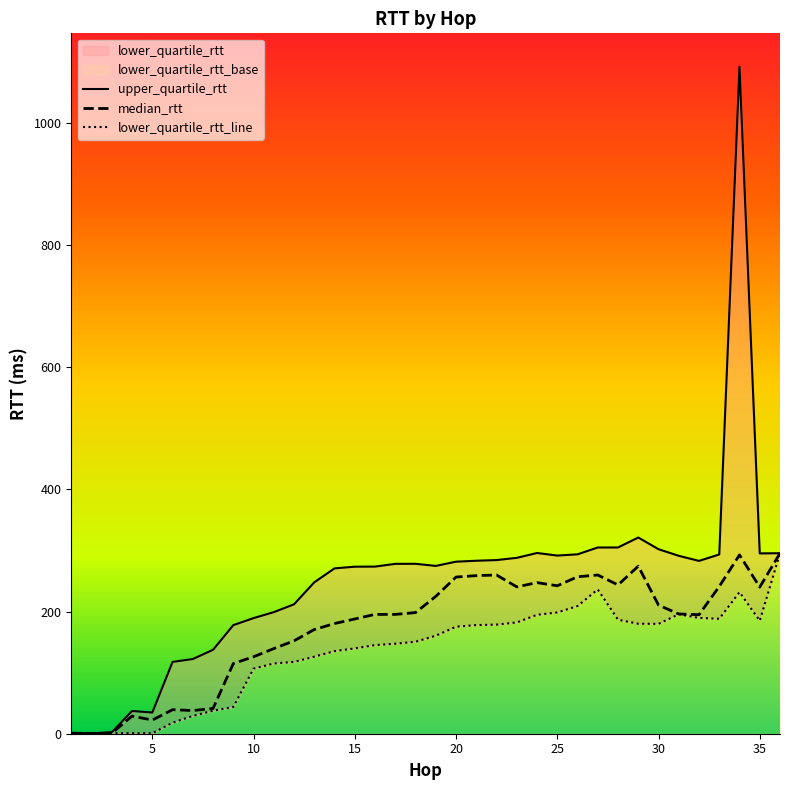

True or false: median_rtt has a value of 239.9 at 35.

True